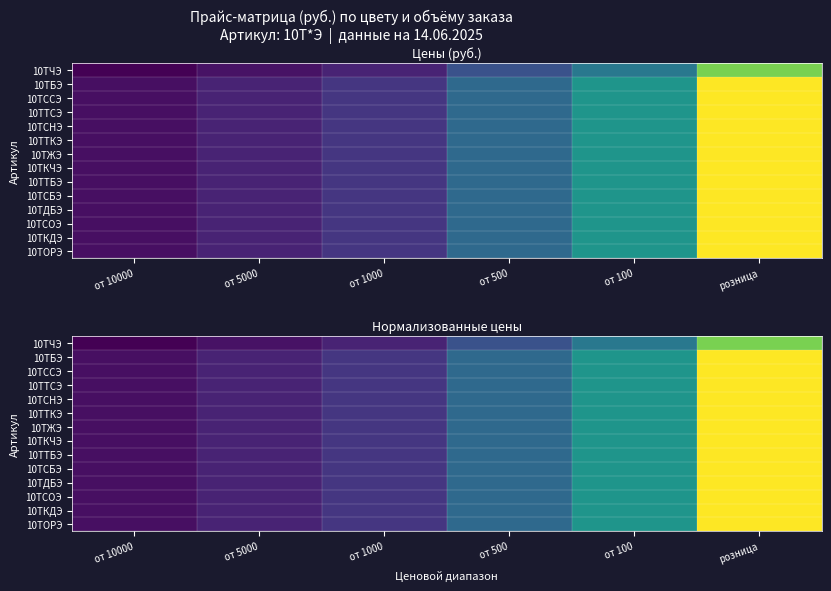

Which has a higher value, от 500 or от 10000?

от 500